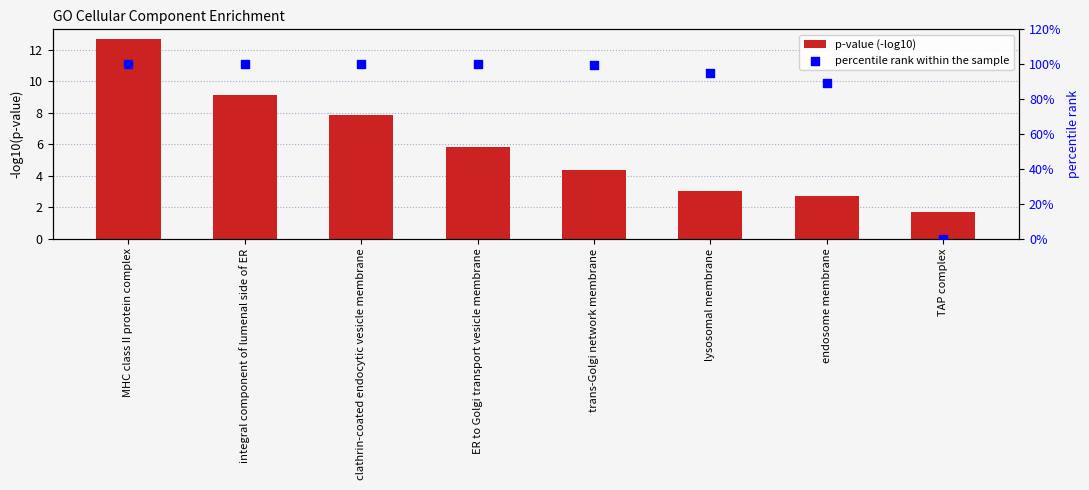

Which series has the largest Y range (max minus min)?

percentile rank within the sample